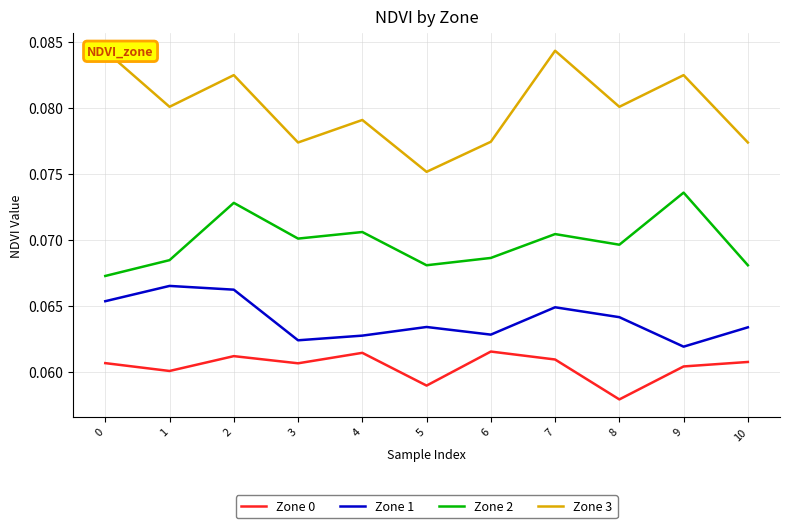

Is the value of Zone 1 at 1 greater than the value of Zone 2 at 7?

No